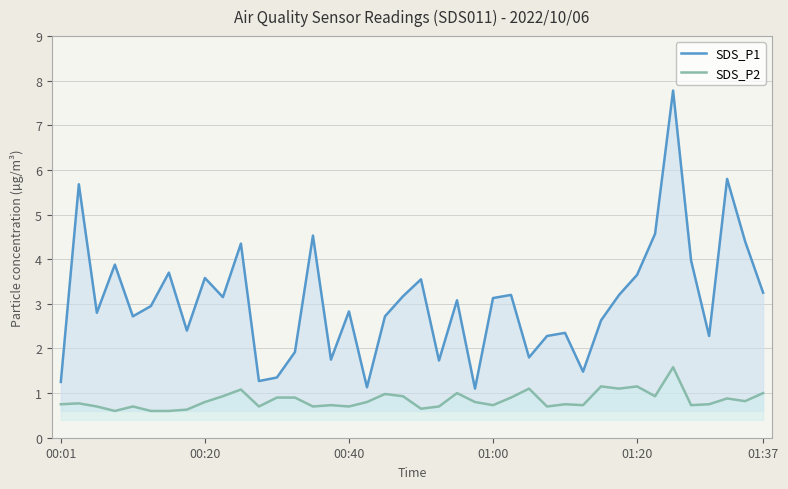

What are all the series names shown in the legend?

SDS_P1, SDS_P2